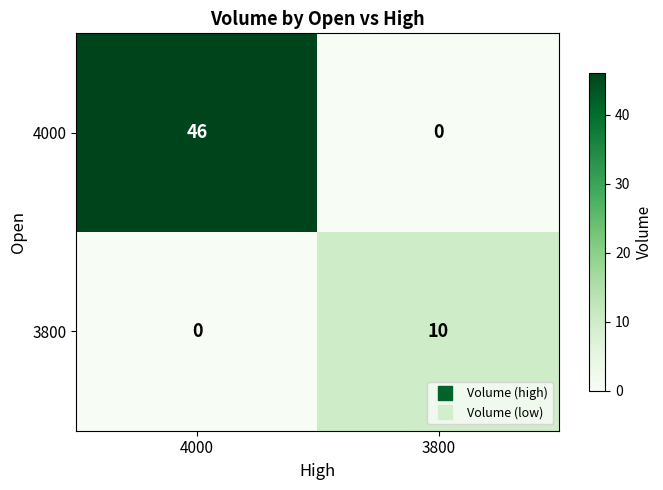

At which category is the sum across all series the highest?

4000